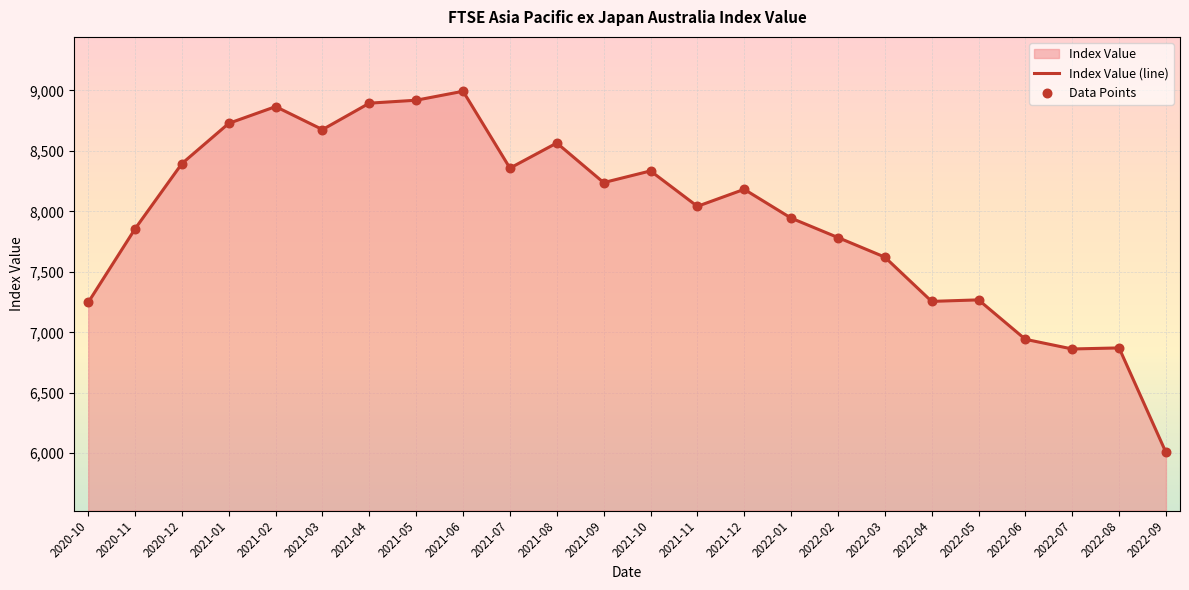

Is the value of Data Points at 2022-09 greater than the value of Index Value (line) at 2021-09?

No